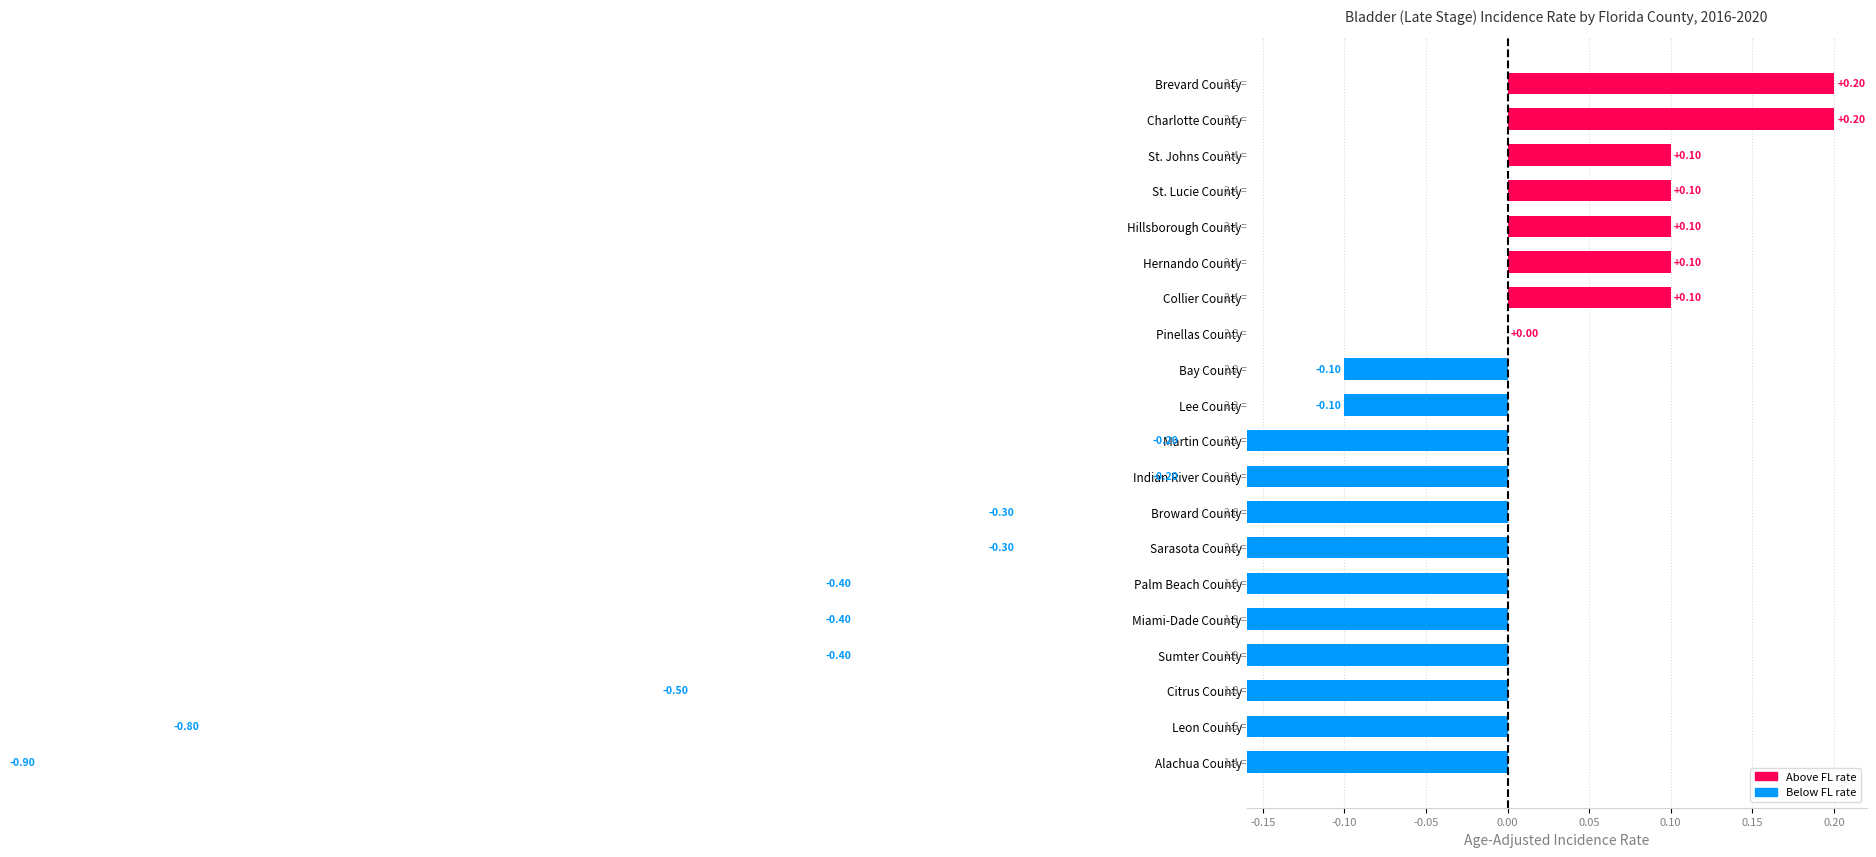

What position from the left is Charlotte County?

19